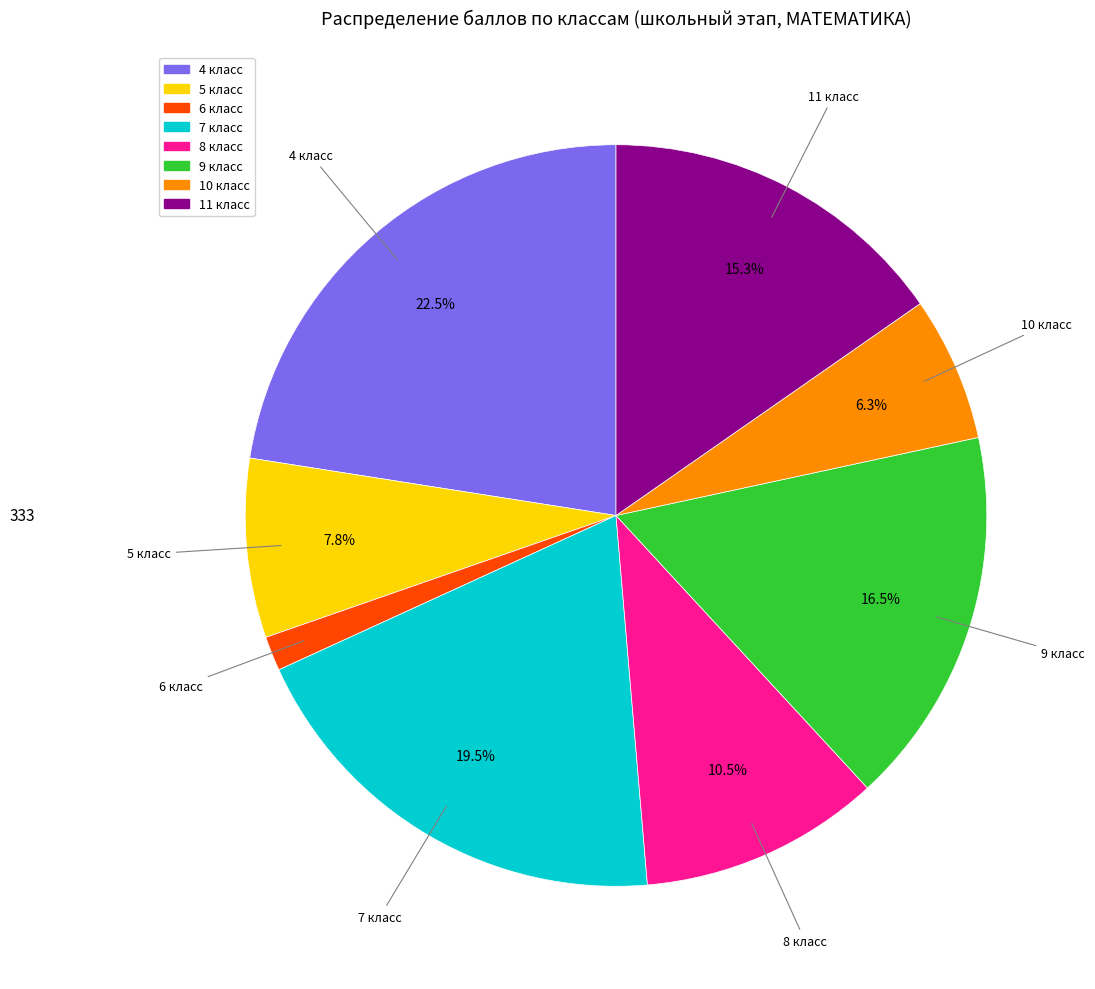

Is it true that 11 класс is 25% of the pie?

False